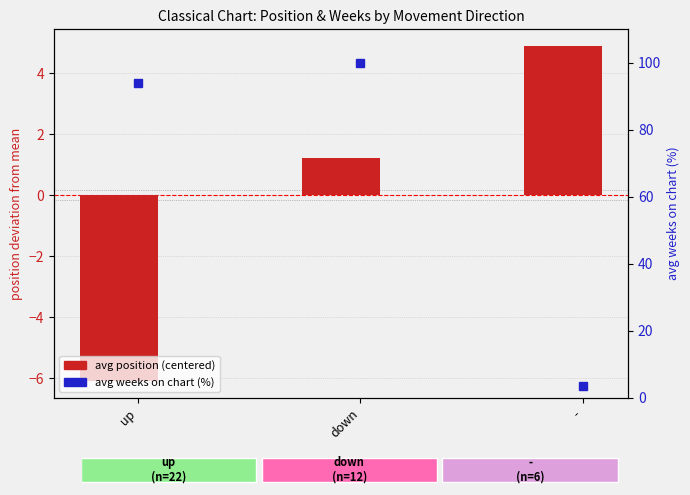

What is the value of the avg position (centered) bar at the 1st from the left?

-6.1